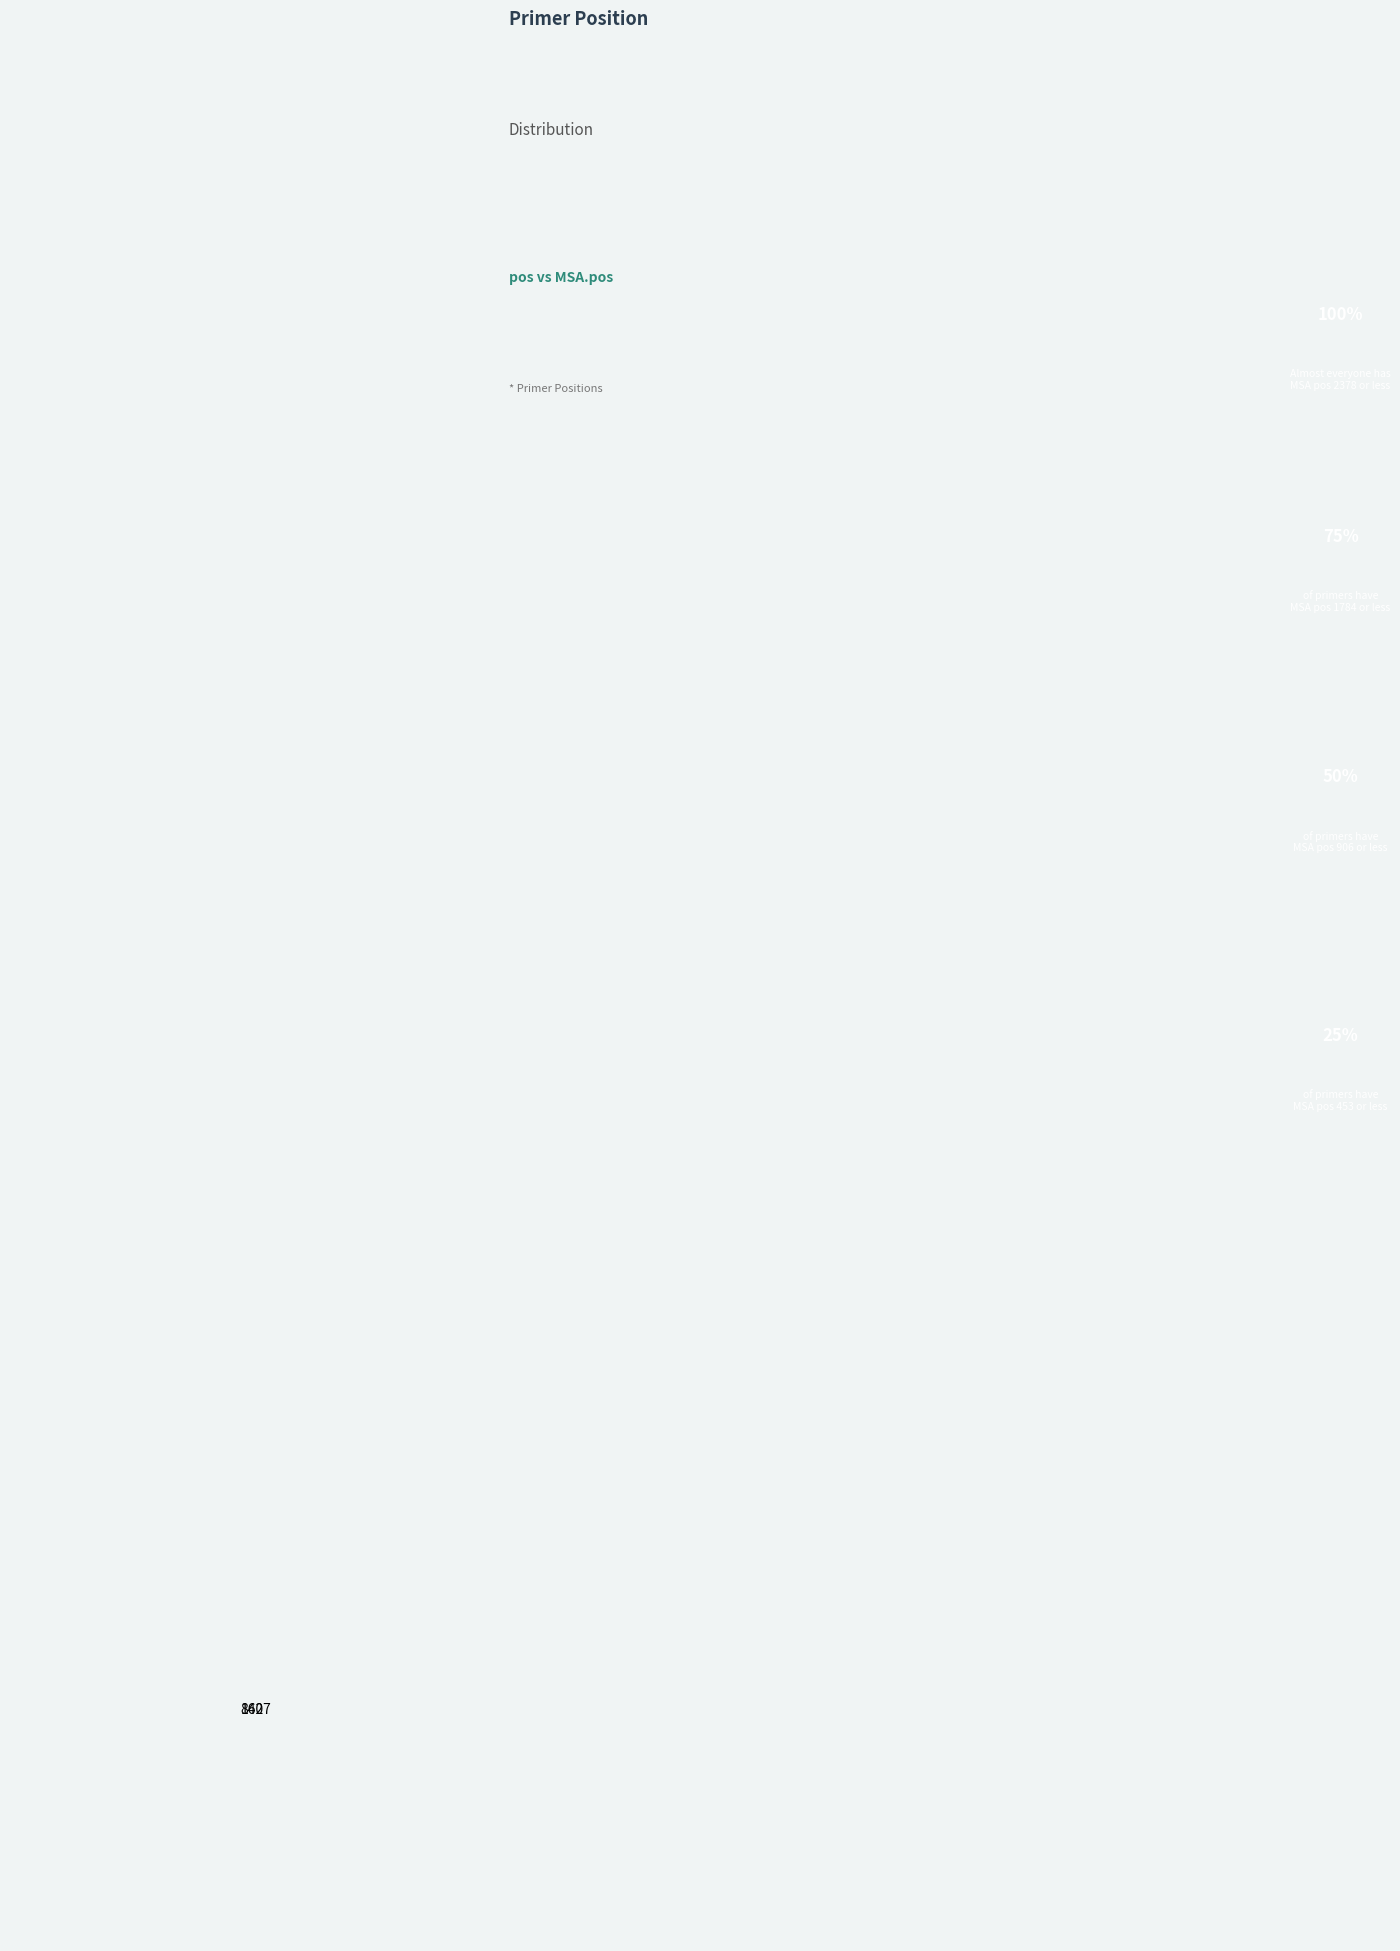

Which slice is the smallest?

862